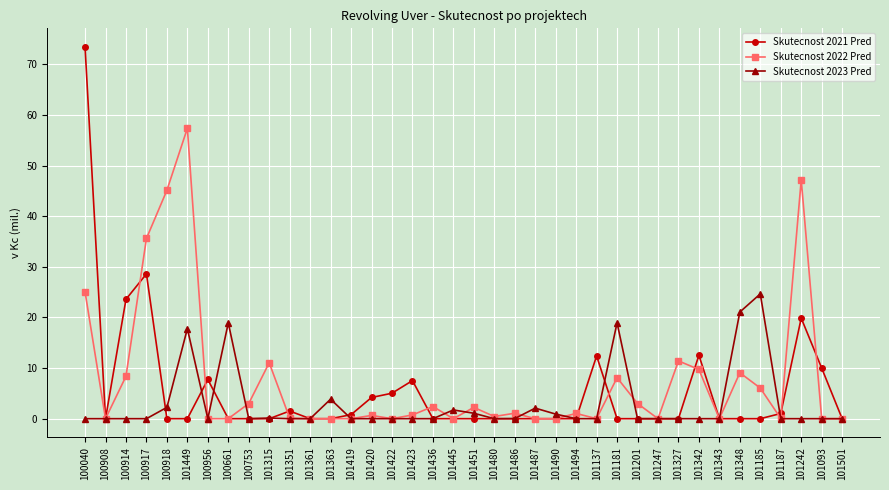

The value of Skutecnost 2022 Pred at 101490 is 0.0. True or false?

True